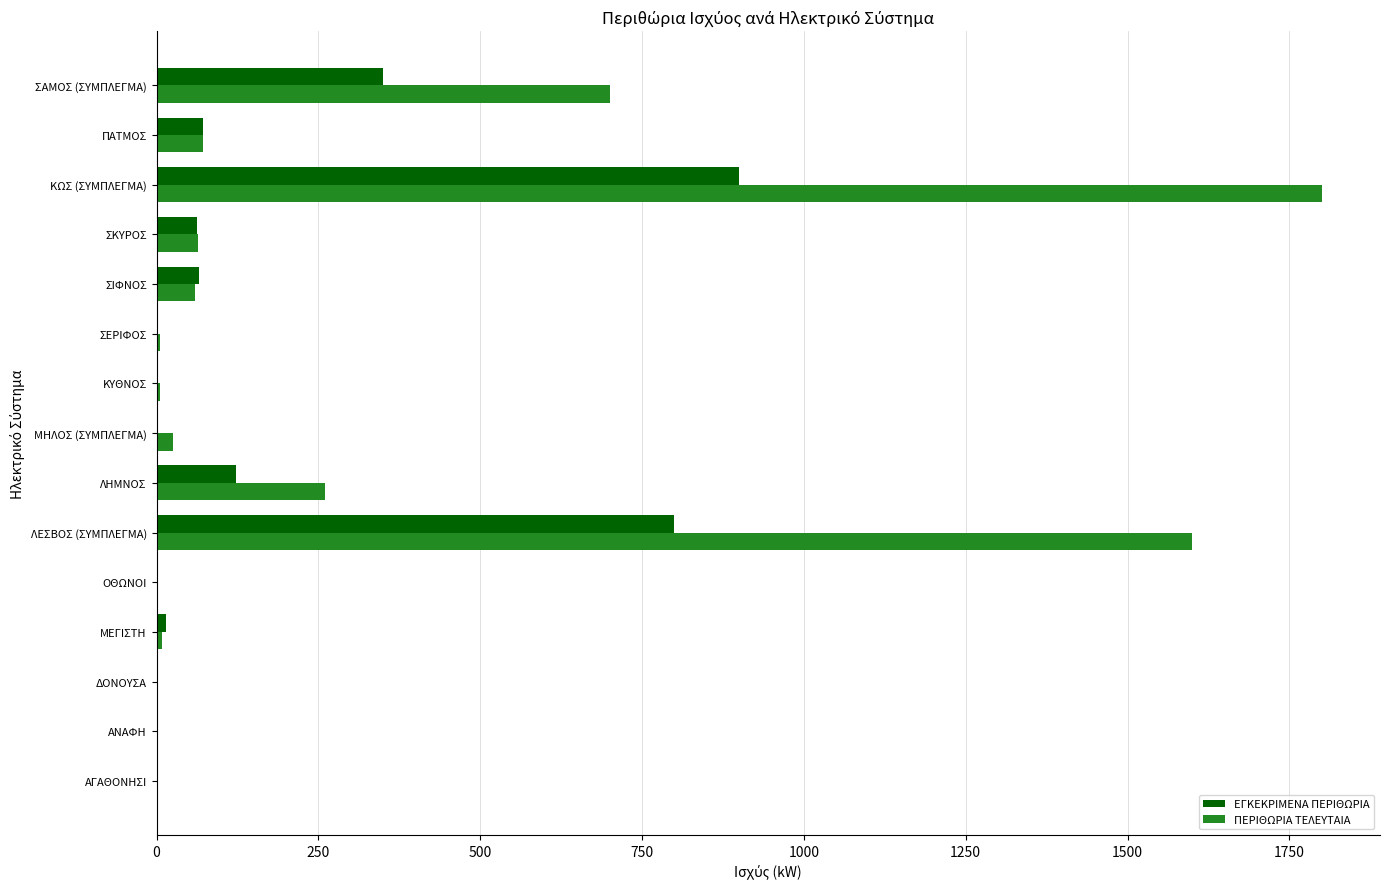

How many distinct data groups are displayed?

2